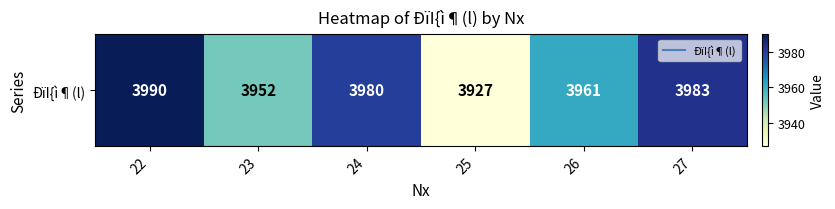

List the labels in order of value, largest first.

22, 27, 24, 26, 23, 25